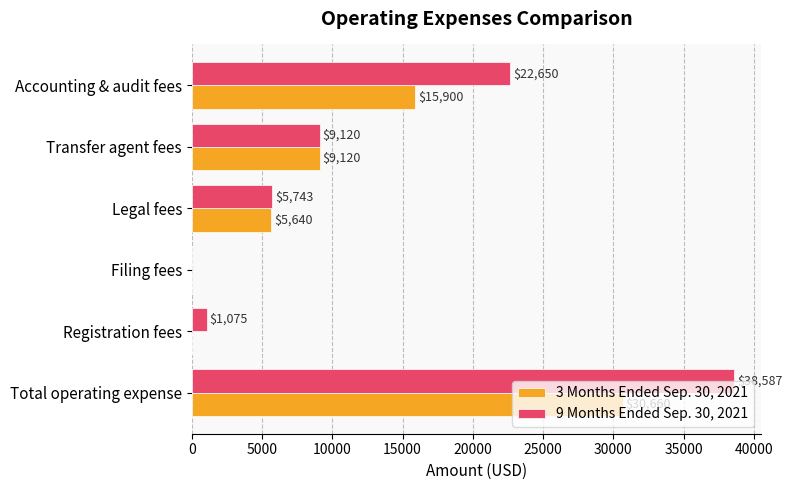

What is the average value of the 3 Months Ended Sep. 30, 2021 series?

10220